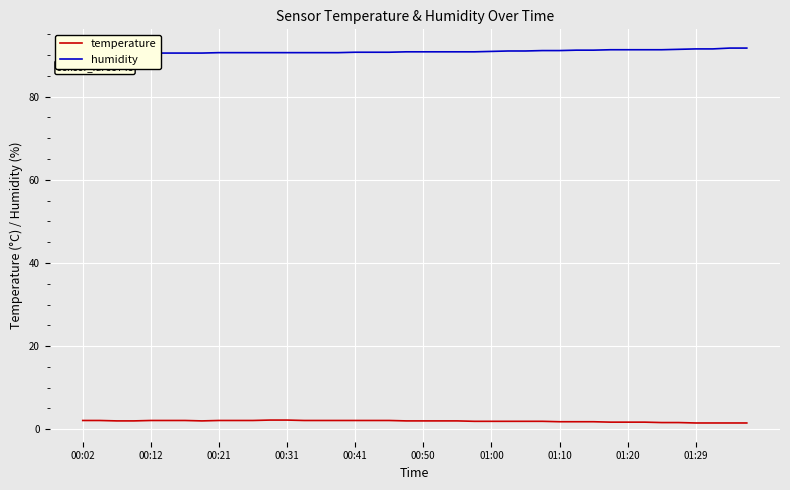

The temperature series shows 2.1 at 00:41. True or false?

True